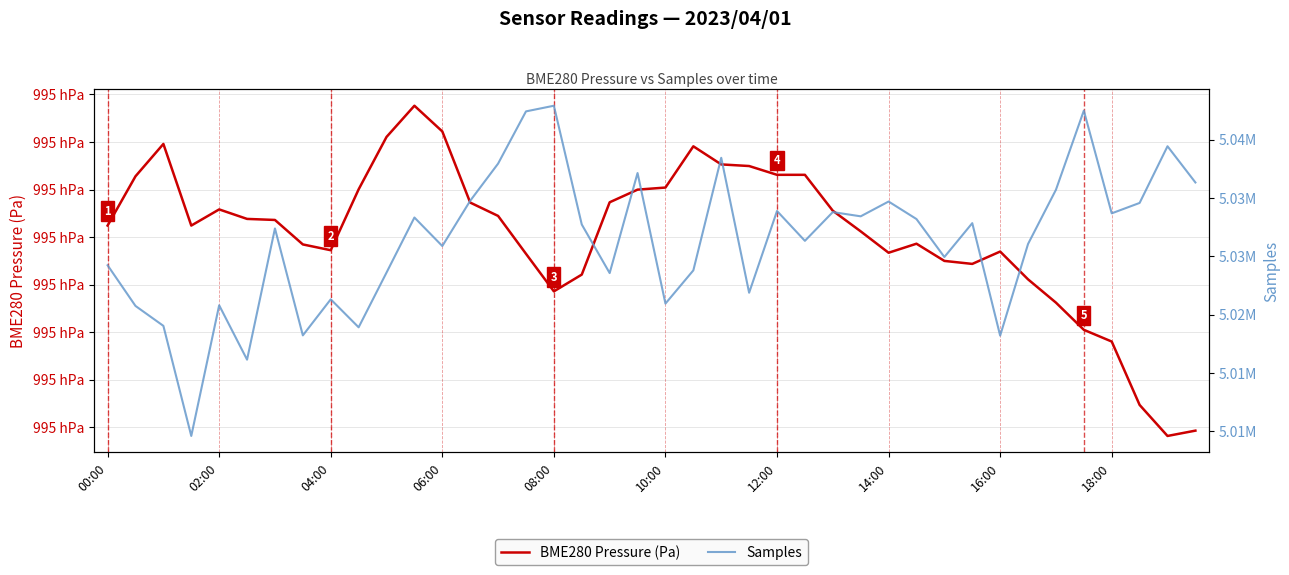

List the series in order of their overall mean, lowest first.

BME280 Pressure (Pa), Samples